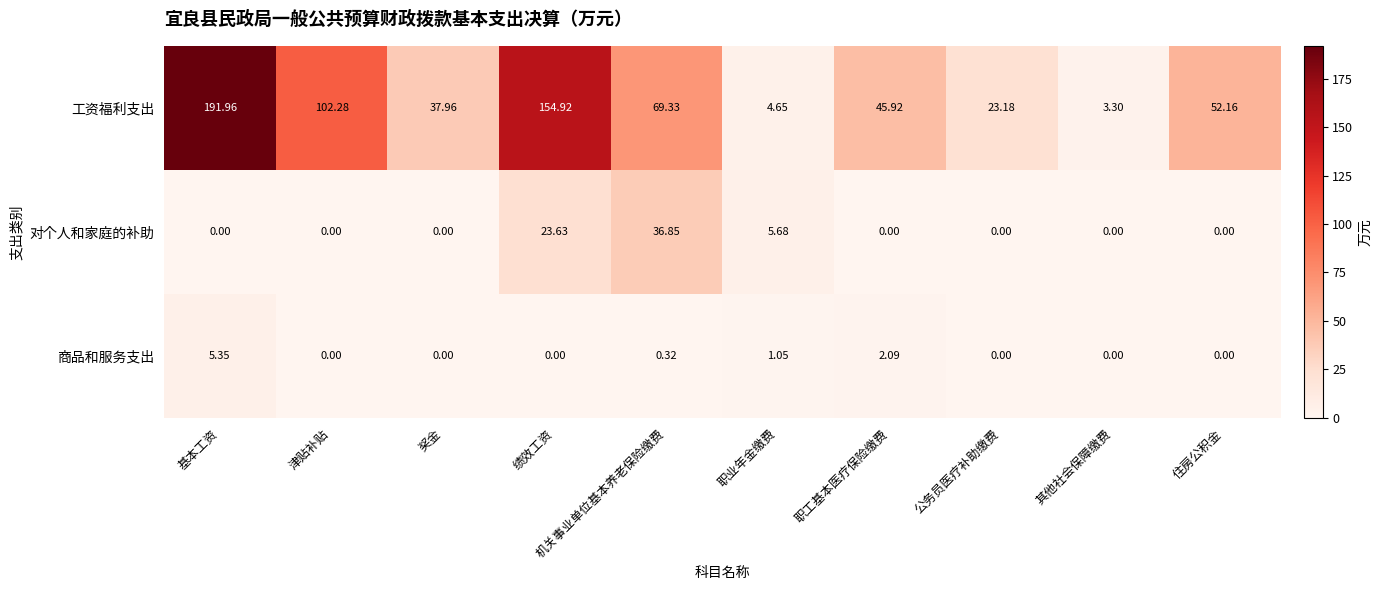

At 职工基本医疗保险缴费, list the series in order from smallest to largest.

对个人和家庭的补助, 商品和服务支出, 工资福利支出